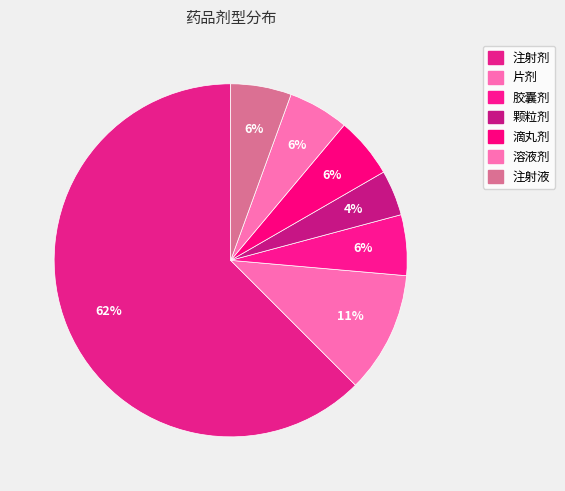

Which category has the biggest portion of the pie?

注射剂